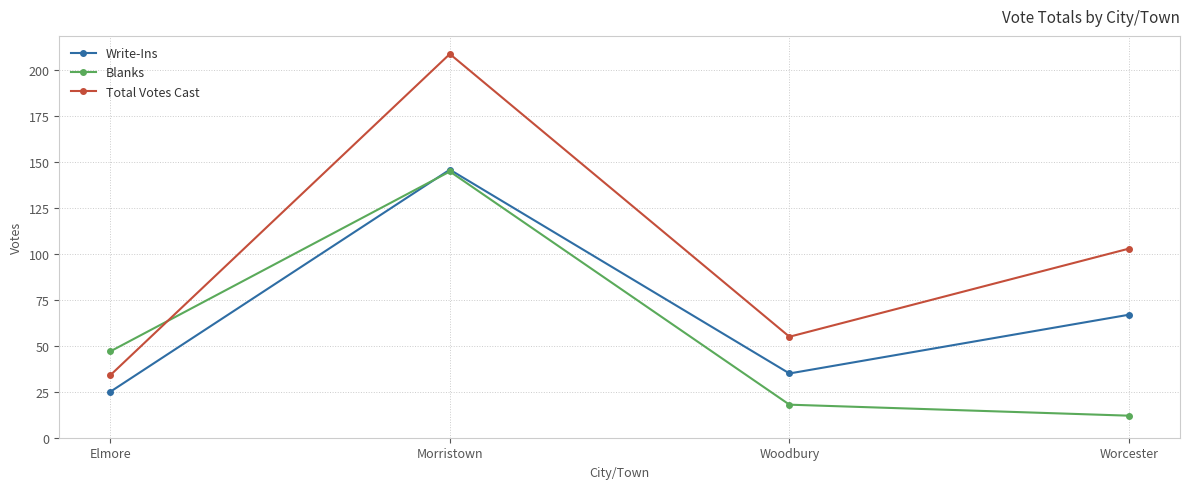

At how many categories does at least one series exceed 51?

3